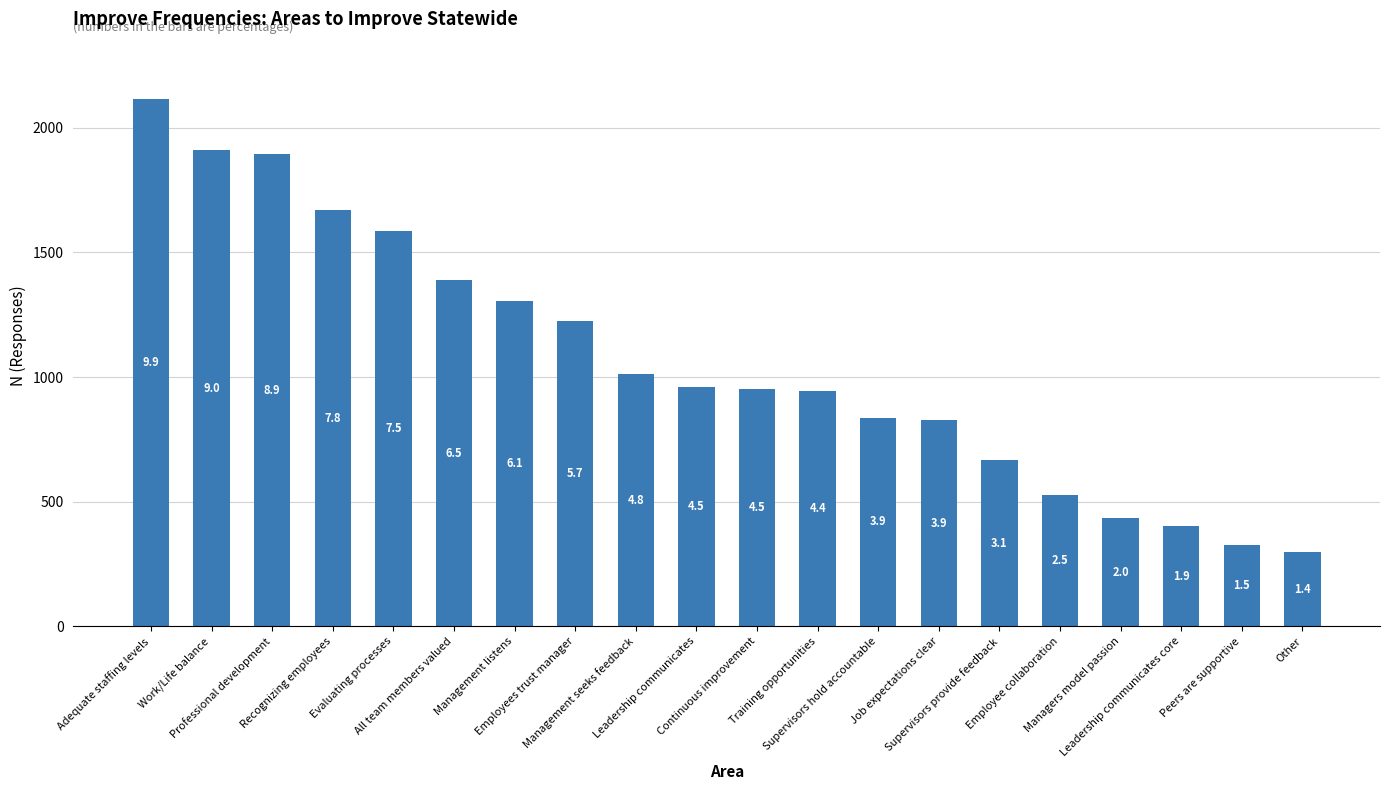

What is the label of the 16th bar from the left?

Employee collaboration